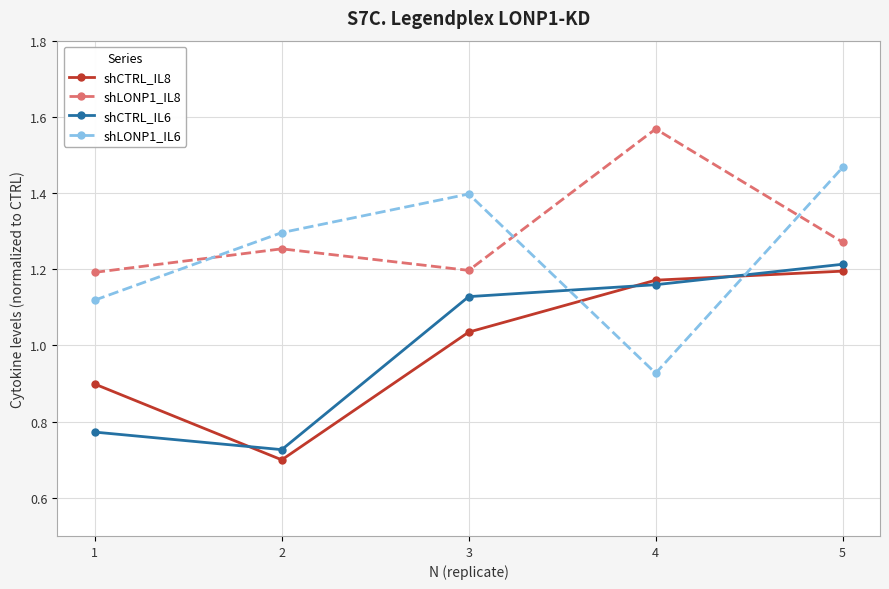

What is the difference between the maximum and minimum values in the shCTRL_IL6 series?

0.5